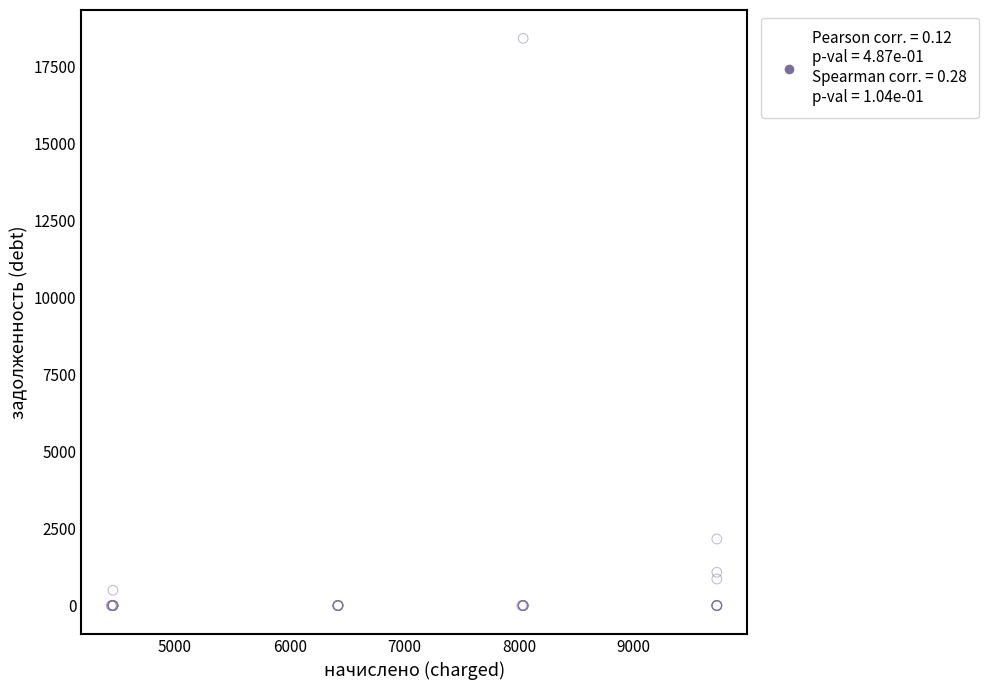

What Y value in the scatter plot is closest to 9206?

2161.1